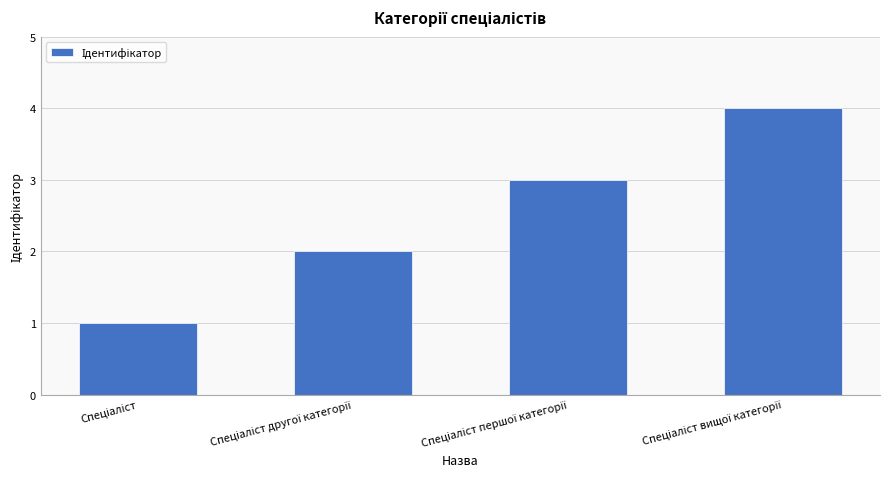

Reading left to right, list all the values displayed in this chart.

1	2	3	4